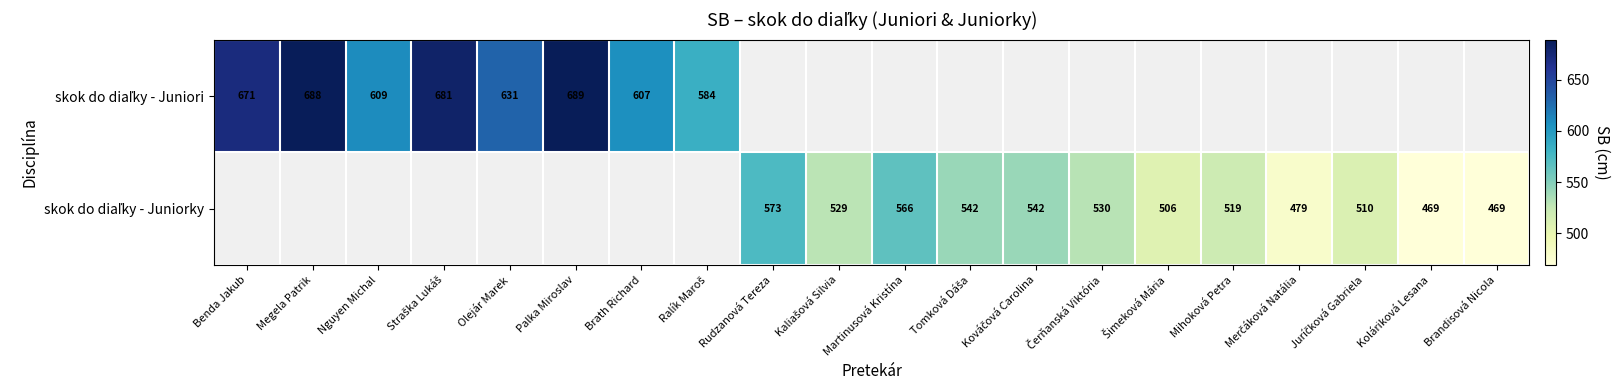

How many values in skok do diaľky - Juniori are above zero?

8